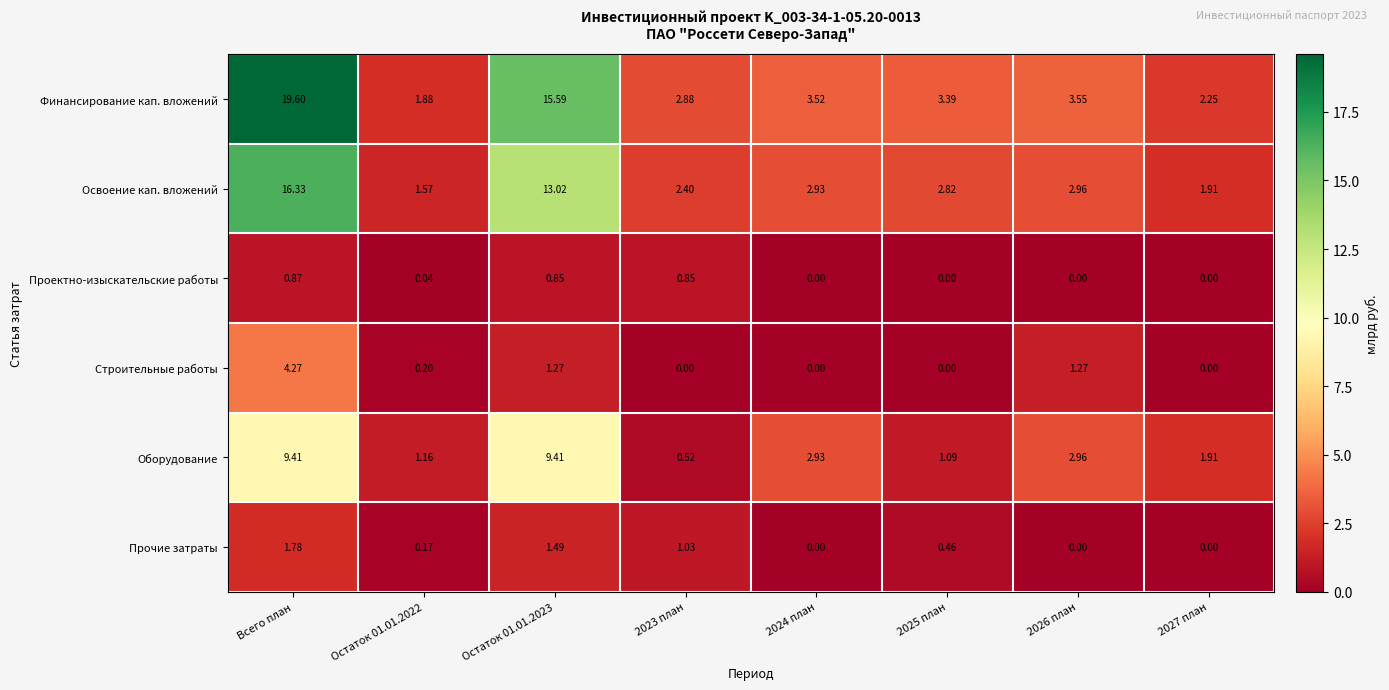

Rank the series by their maximum value, from highest to lowest.

Финансирование кап. вложений, Освоение кап. вложений, Оборудование, Строительные работы, Прочие затраты, Проектно-изыскательские работы